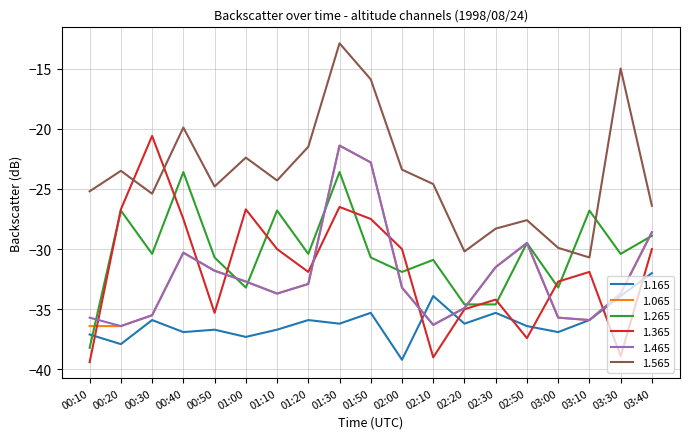

What is the total value across all series at 02:50?

-189.9